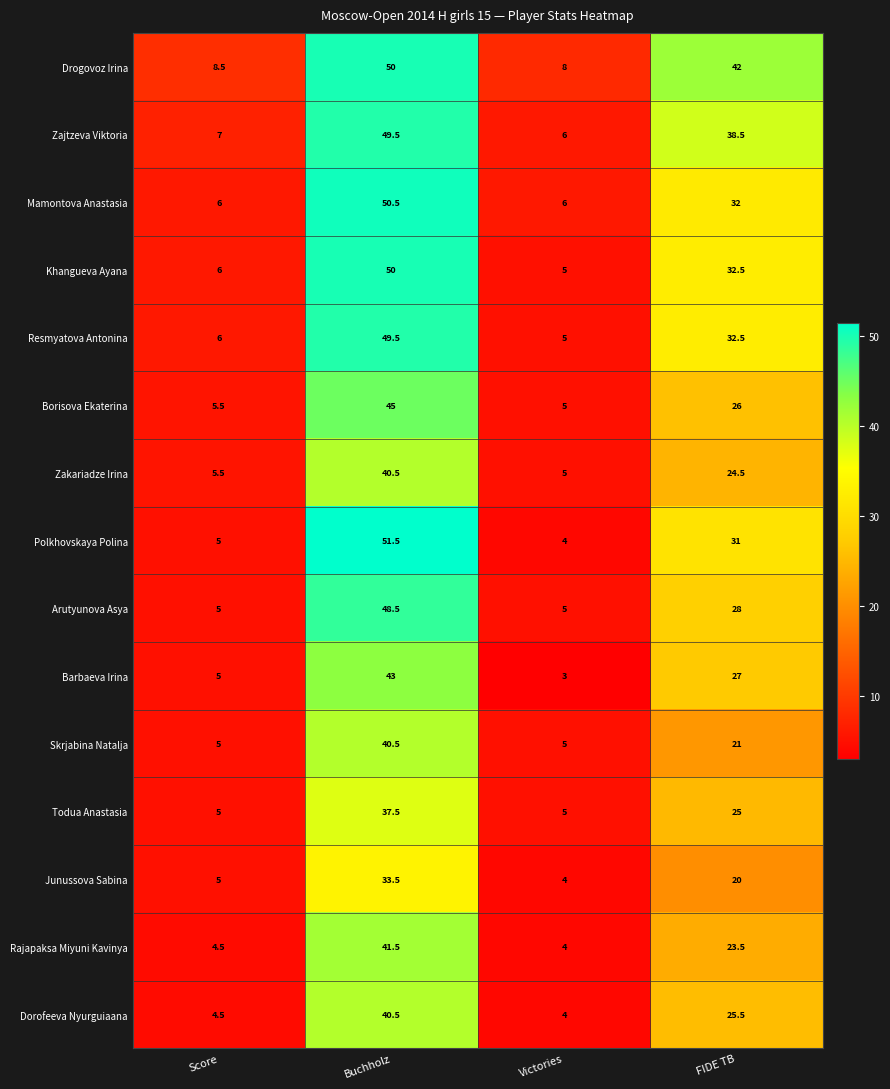

At which category is the sum across all series the highest?

Buchholz